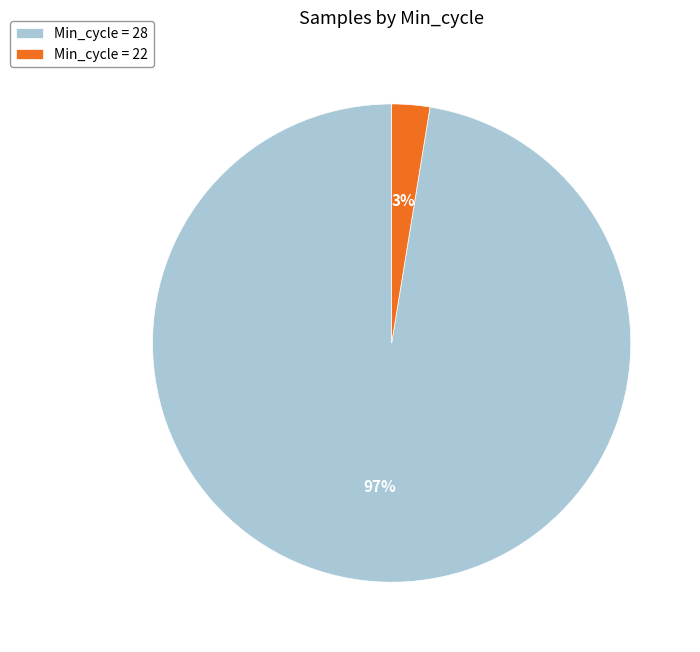

Is the sum of Min_cycle = 22 and Min_cycle = 28 greater than half?

Yes